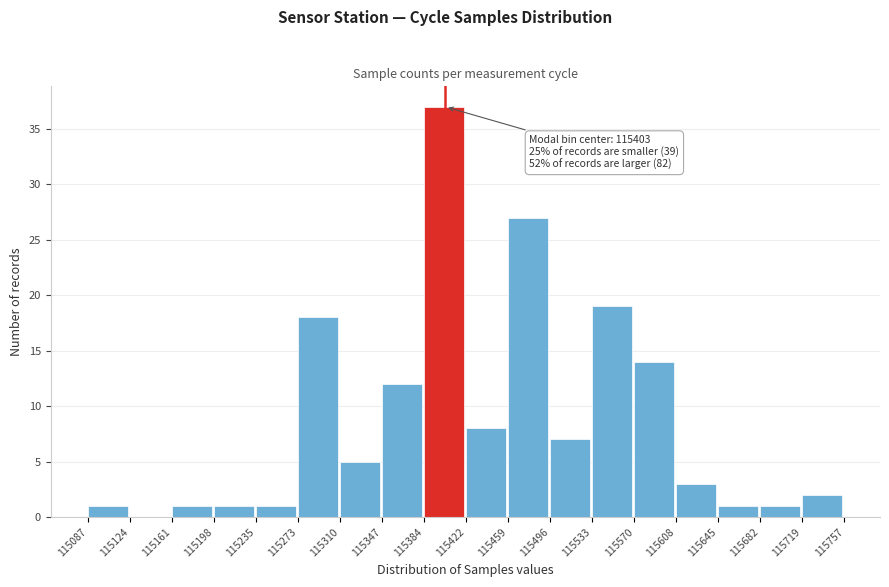

Over which range of the x-axis is the bar tallest?

115384 to 115422